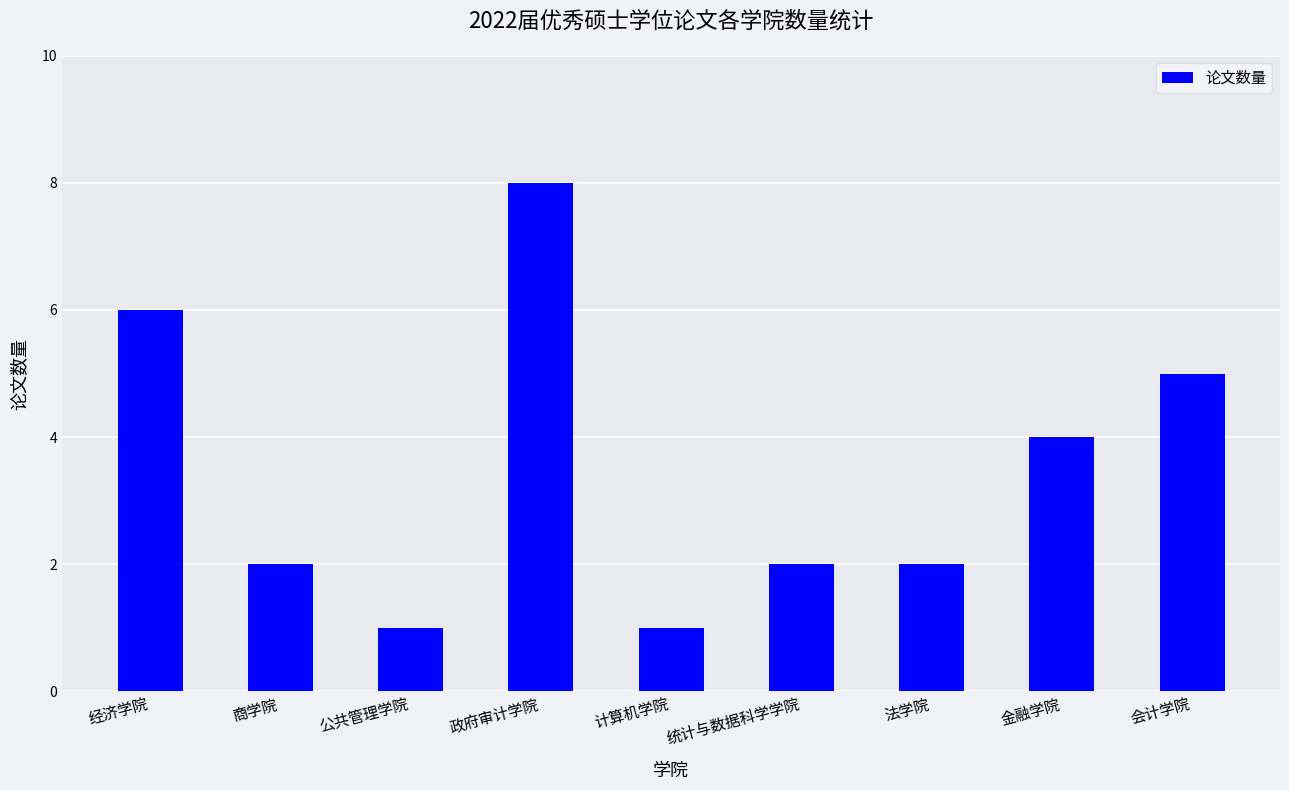

What position from the left is 商学院?

2